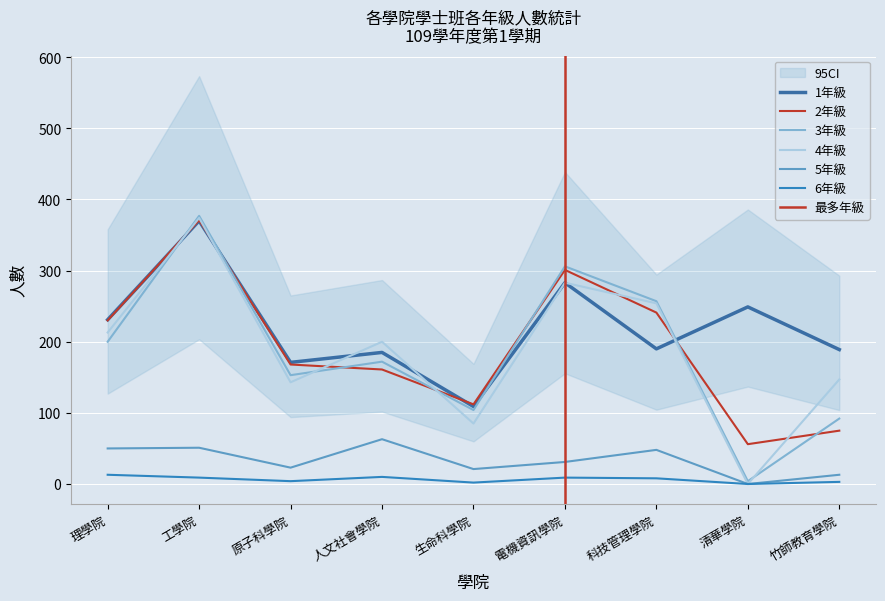

After their last crossing, which series has the higher values: 1年級 or 3年級?

1年級